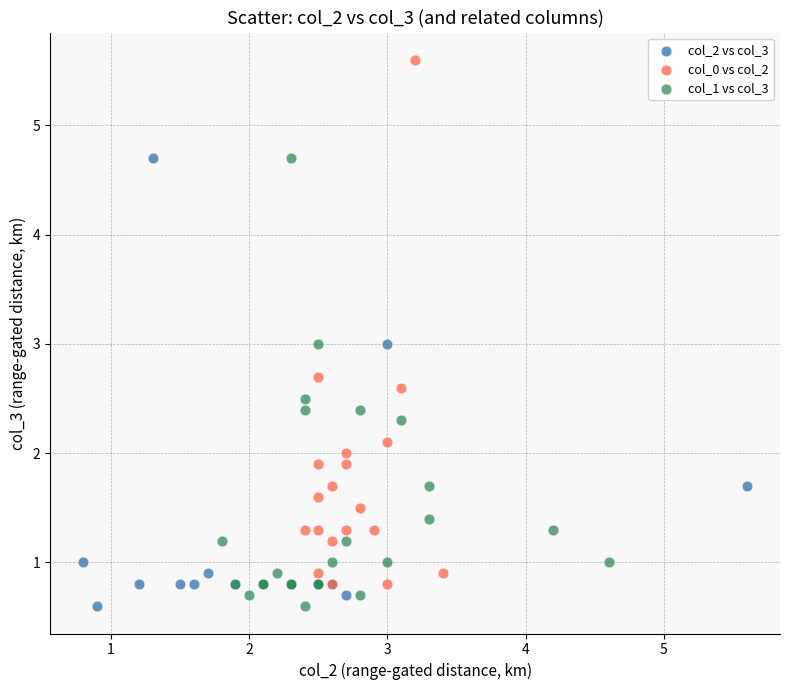

Which series has the widest spread of Y values?

col_0 vs col_2